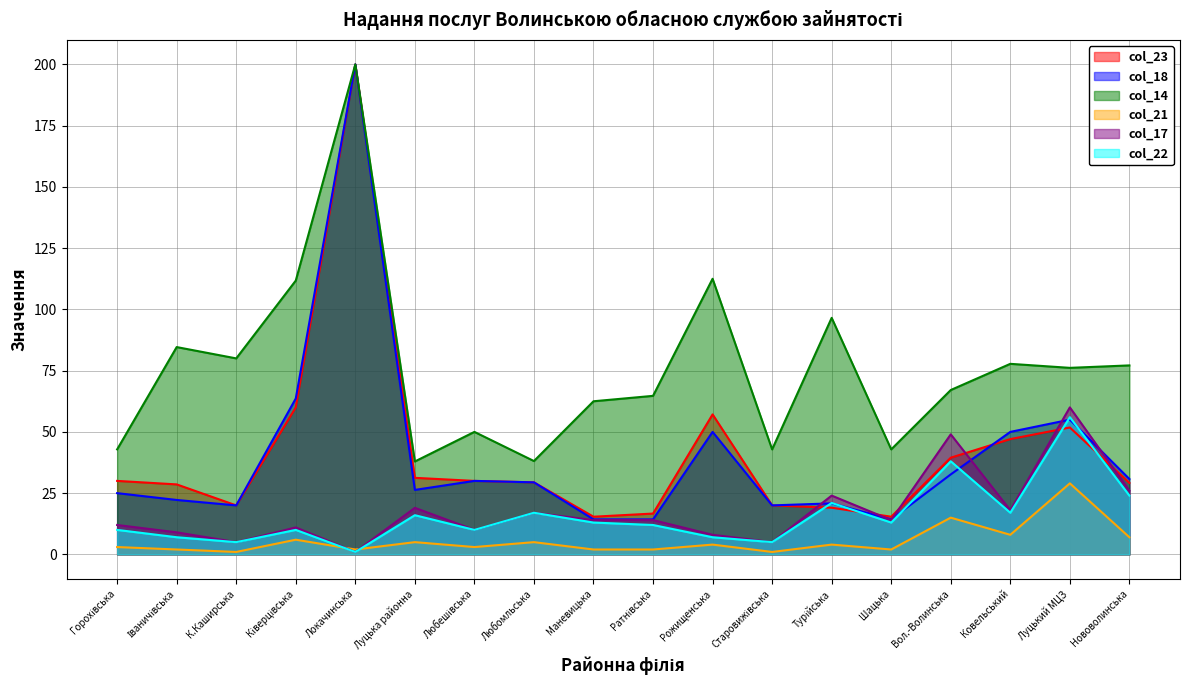

At which category is the sum across all series the highest?

Локачинська